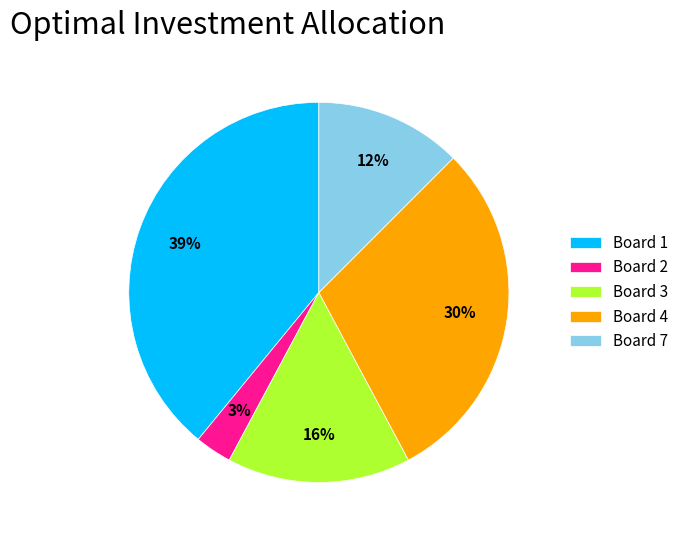

To the nearest percent, what portion does Board 3 represent?

16%